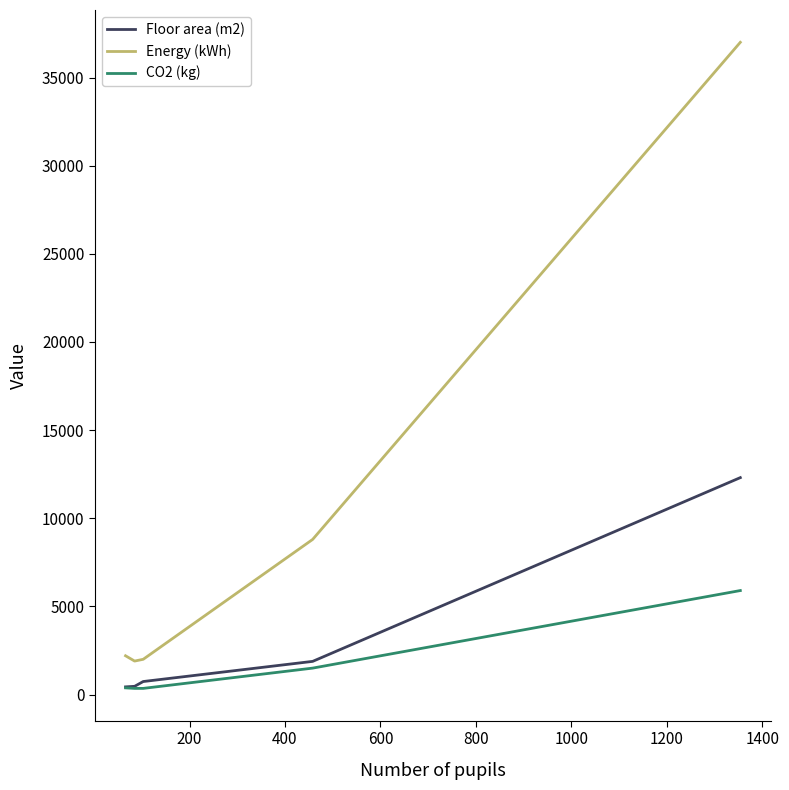

What is the maximum value shown in the chart?

37000.0